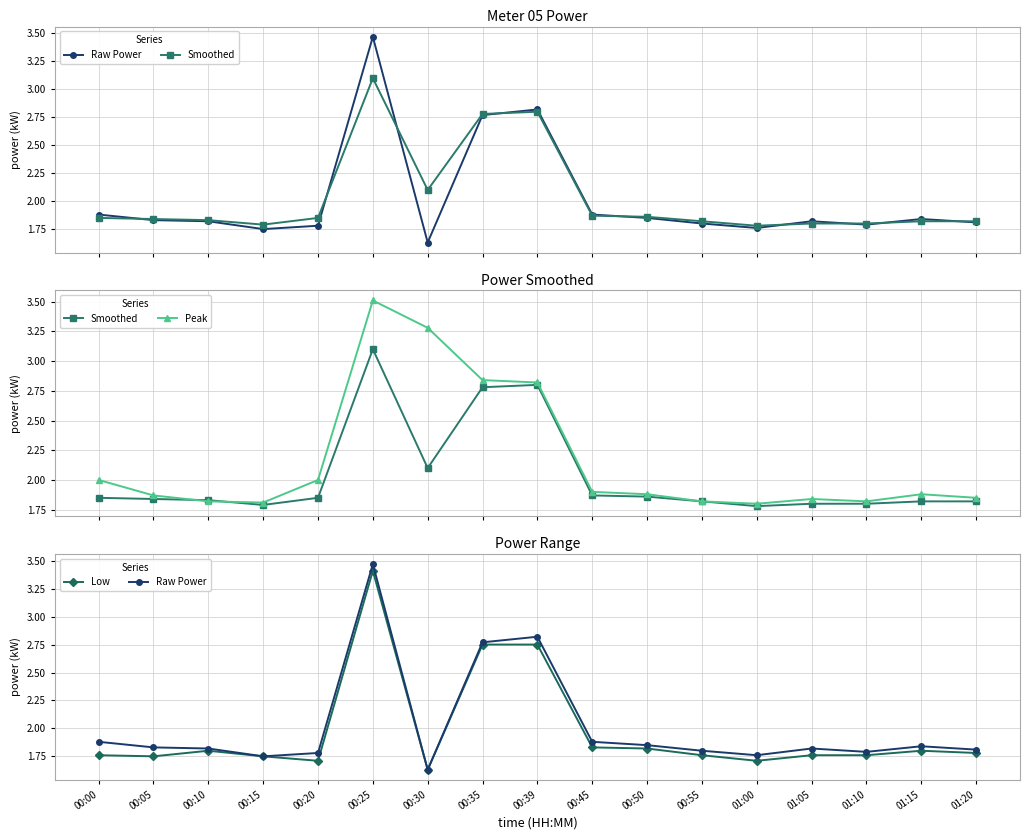

What is the difference between the second highest and second lowest values in the Low series?

1.0